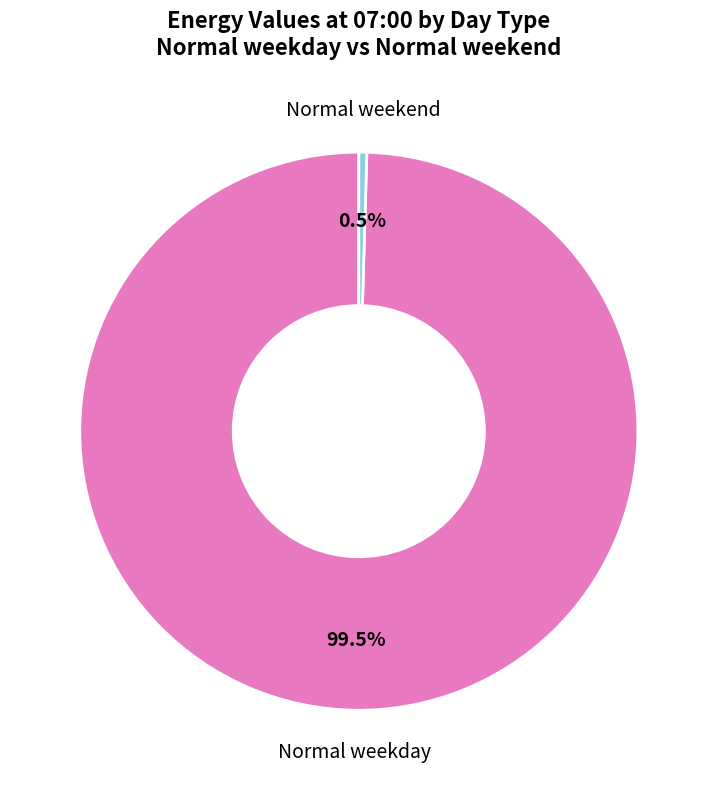

Between Normal weekend and Normal weekday, which is larger?

Normal weekday